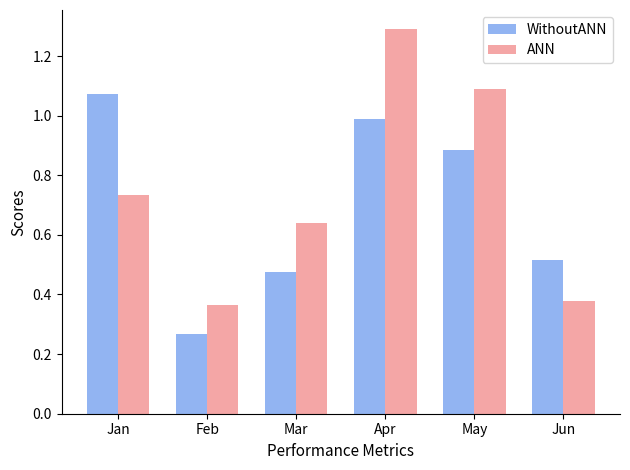

How many bars are there in total?

12